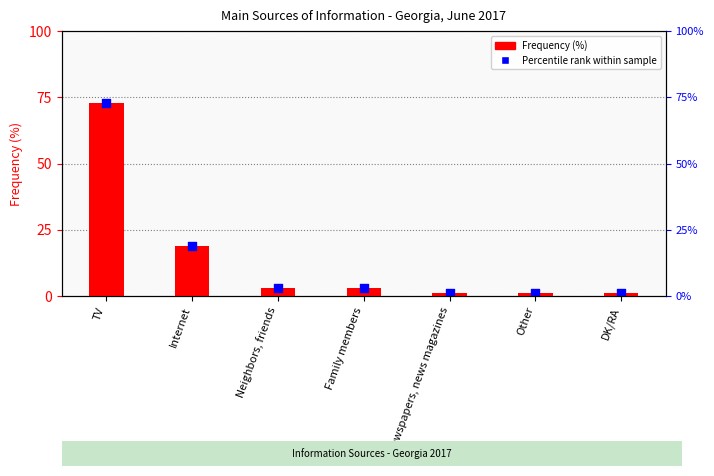

Which series reaches the maximum Y coordinate?

Frequency (%)